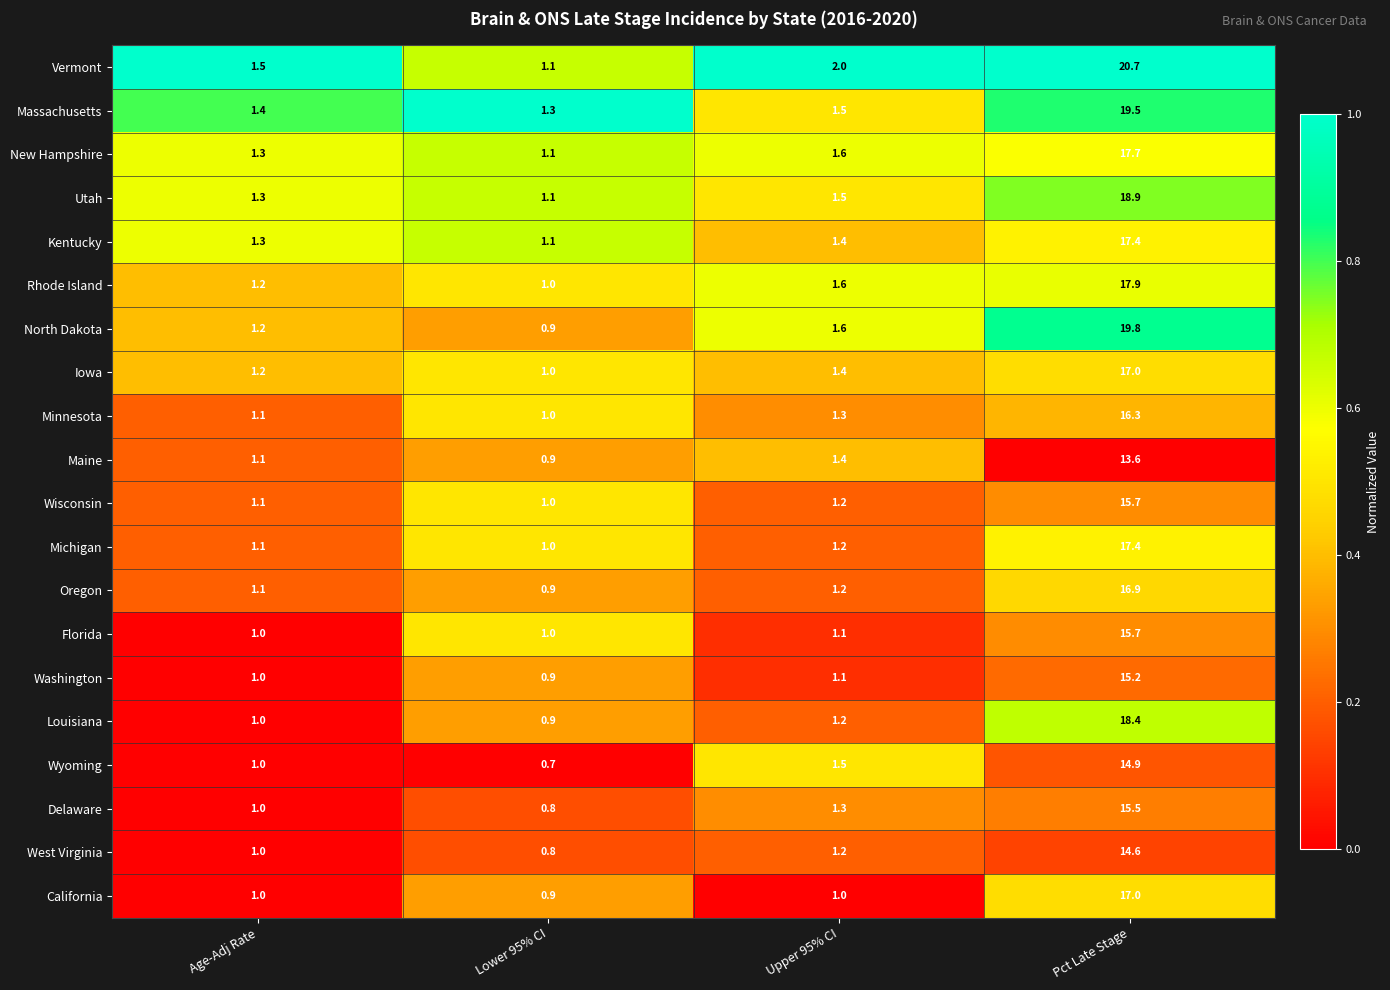

Is the value of North Dakota at Pct Late Stage greater than the value of Vermont at Age-Adj Rate?

Yes